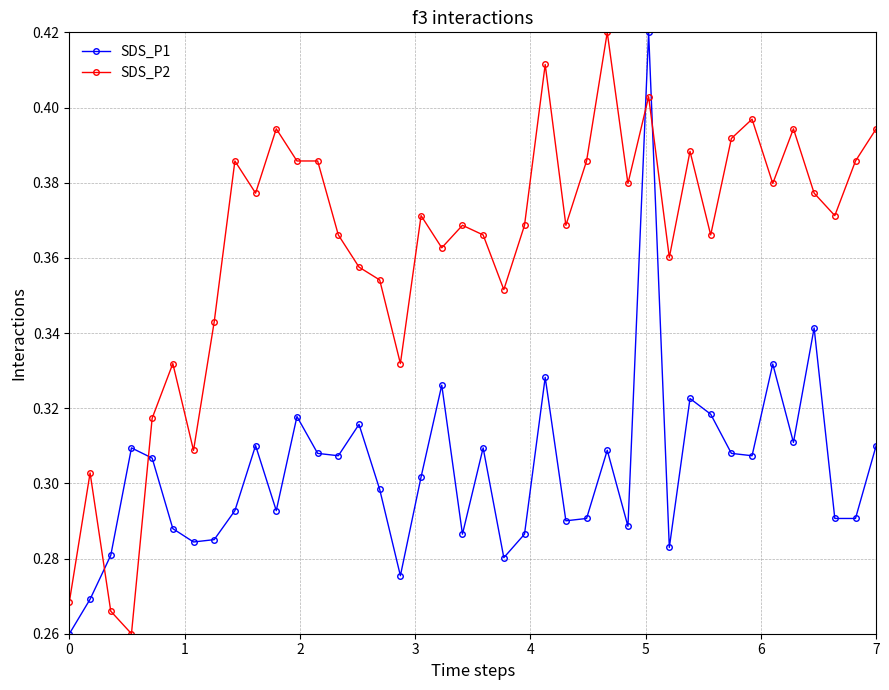

True or false: SDS_P1 has more than 1 points higher than both neighbors.

True